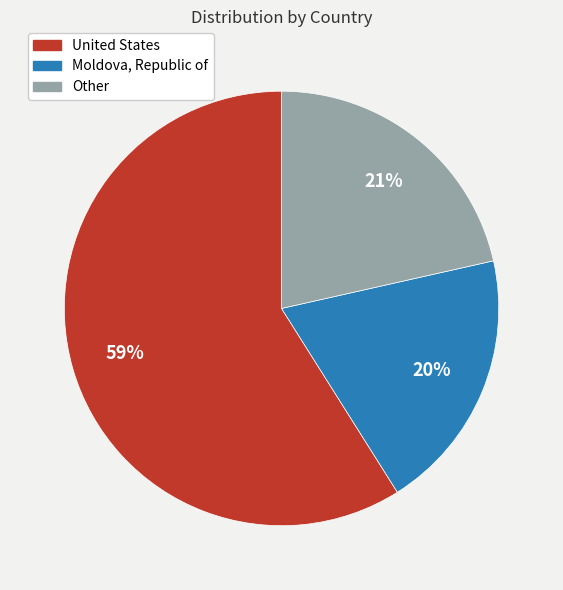

To the nearest percent, what is the difference between the largest and smallest slice percentages?

39%